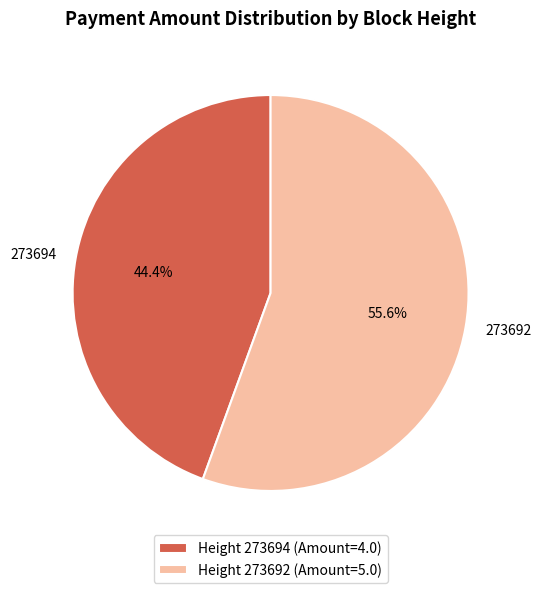

Between Height 273692 (Amount=5.0) and Height 273694 (Amount=4.0), which is larger?

Height 273692 (Amount=5.0)